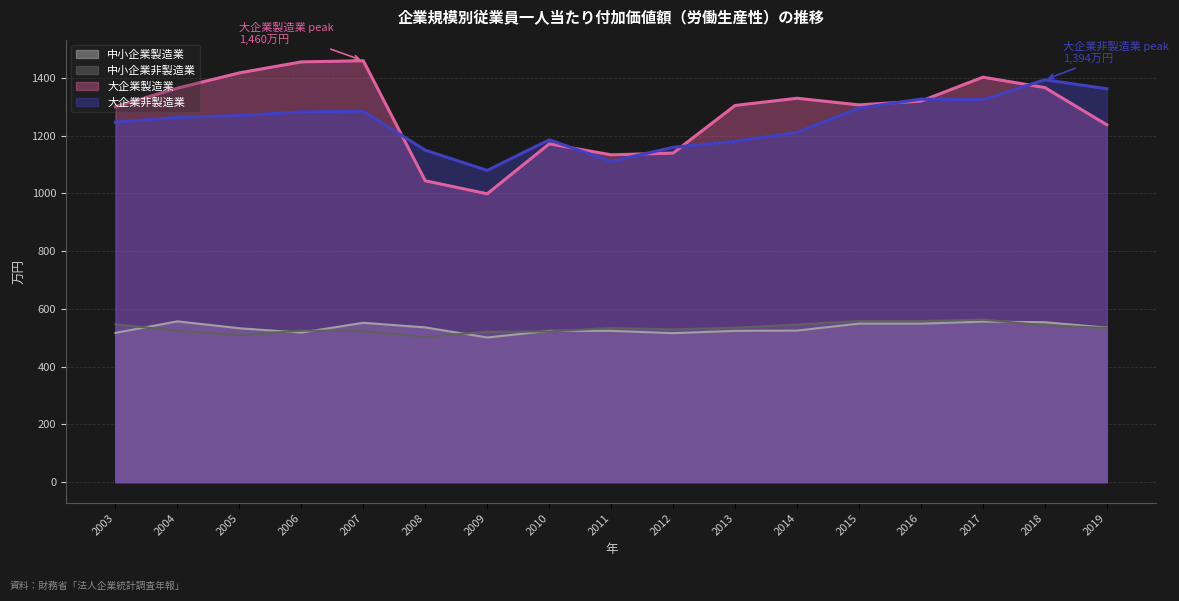

What is the minimum value for 中小企業製造業?

501